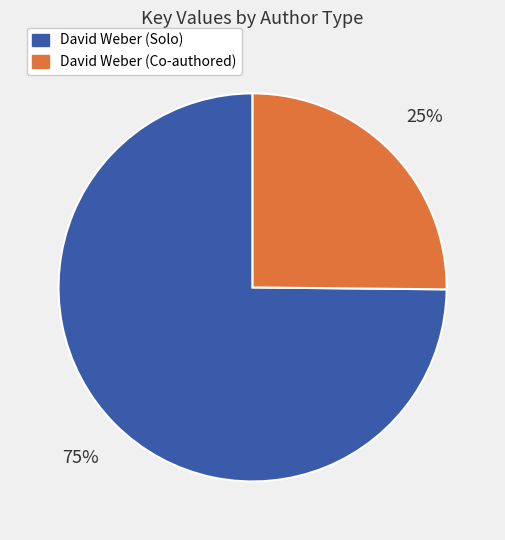

How many slices are in this pie chart?

2